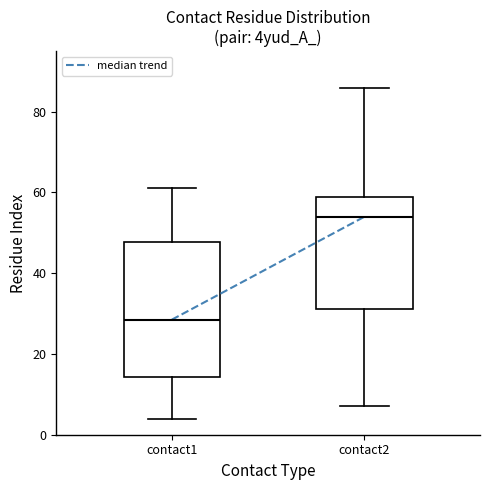

Which box has the lowest median line?

contact1